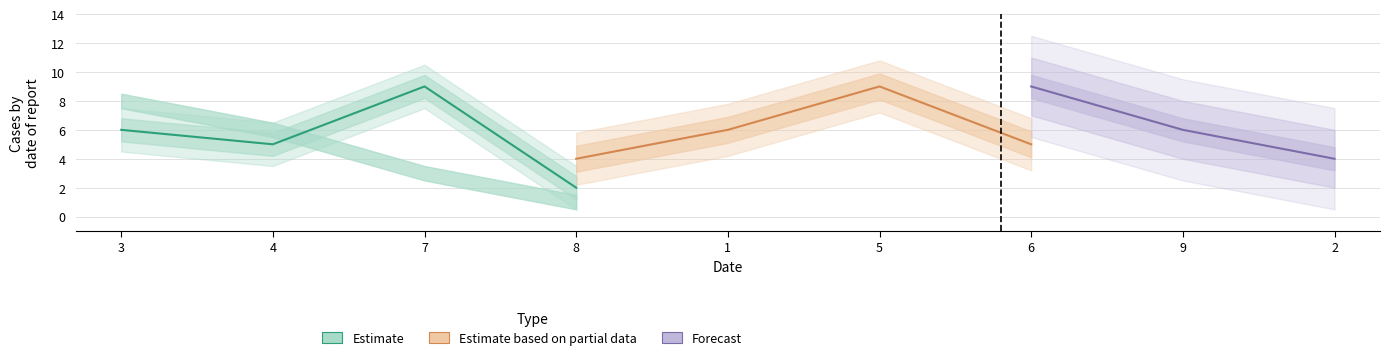

At which category does the chart reach its peak across all series?

7